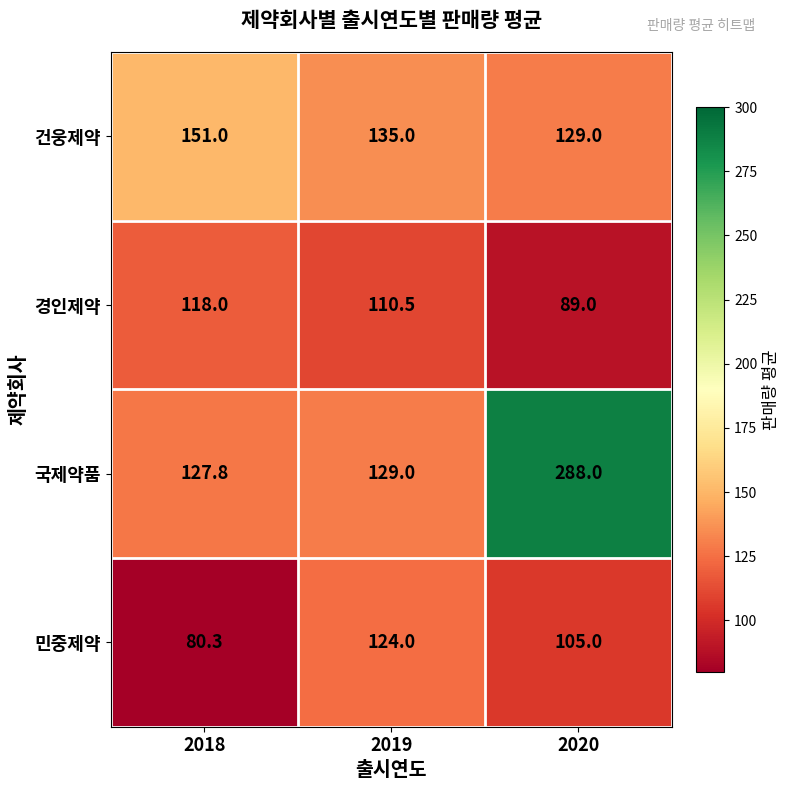

What is the approximate value of 경인제약 at 2020?

89.0